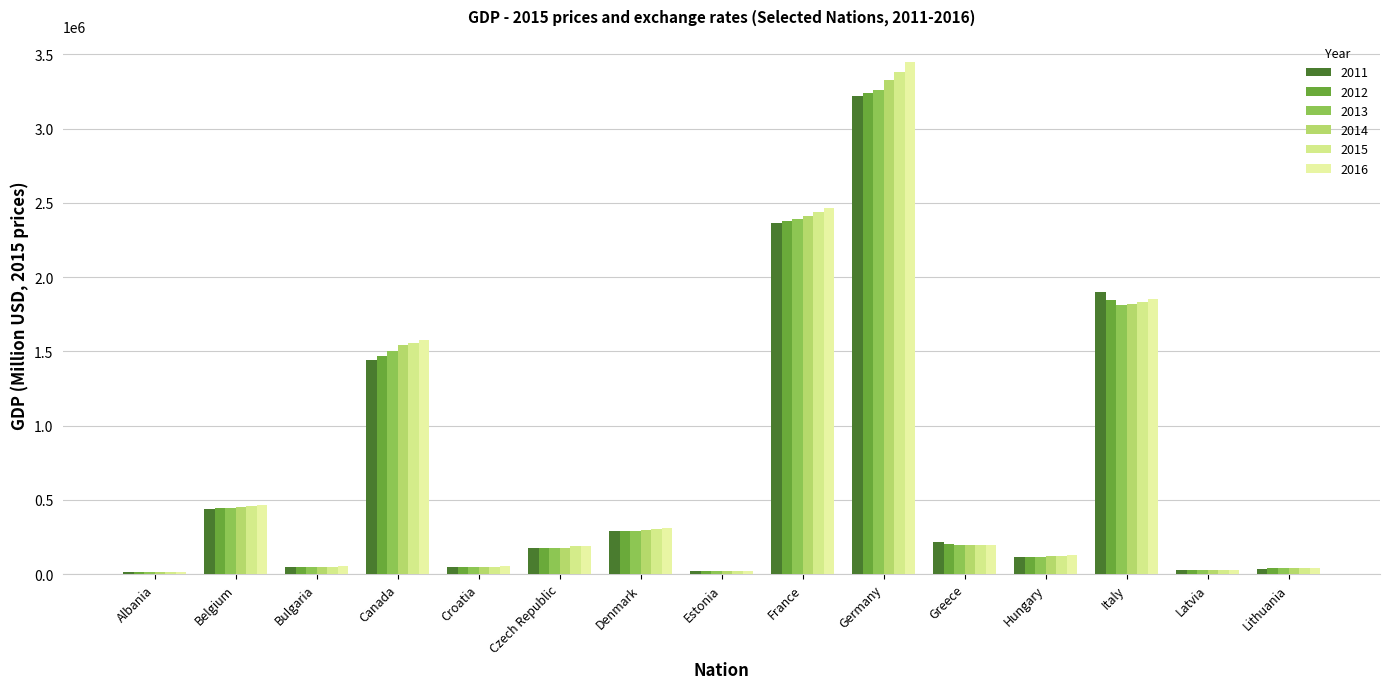

How many categories are shown in the chart?

15